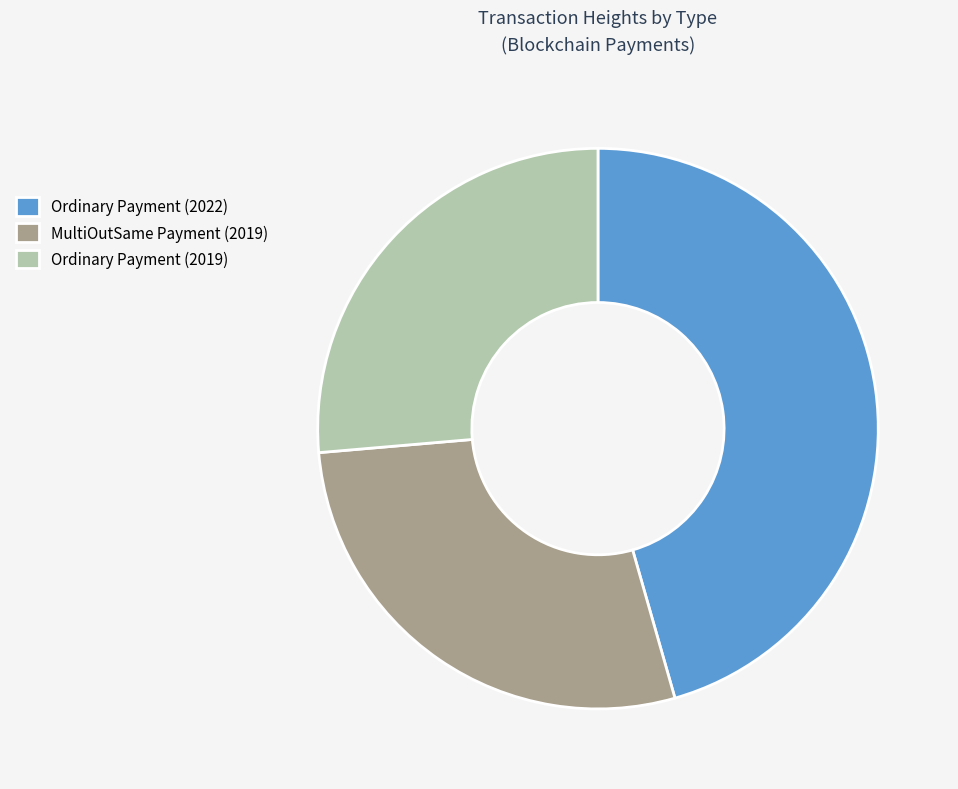

Which slice is the smallest?

Ordinary Payment (2019)